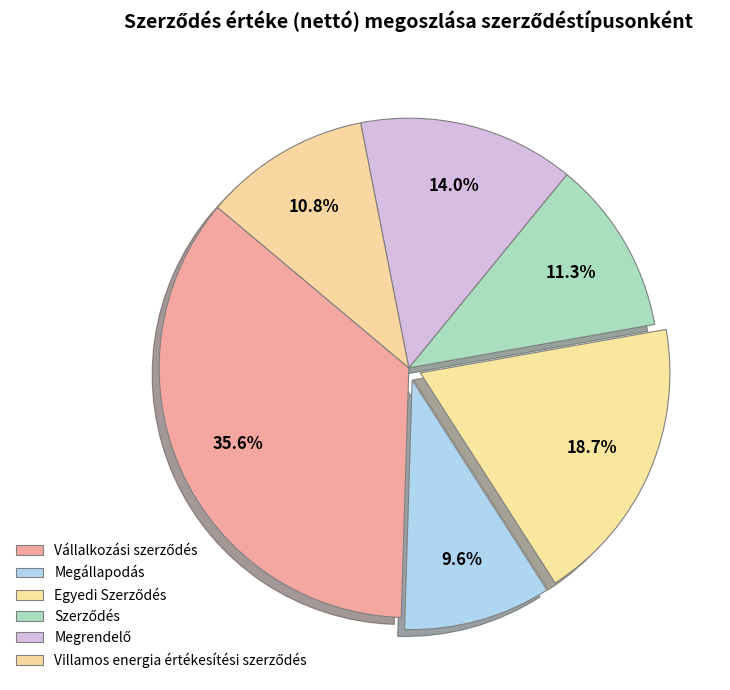

Count the number of slices in the pie.

6